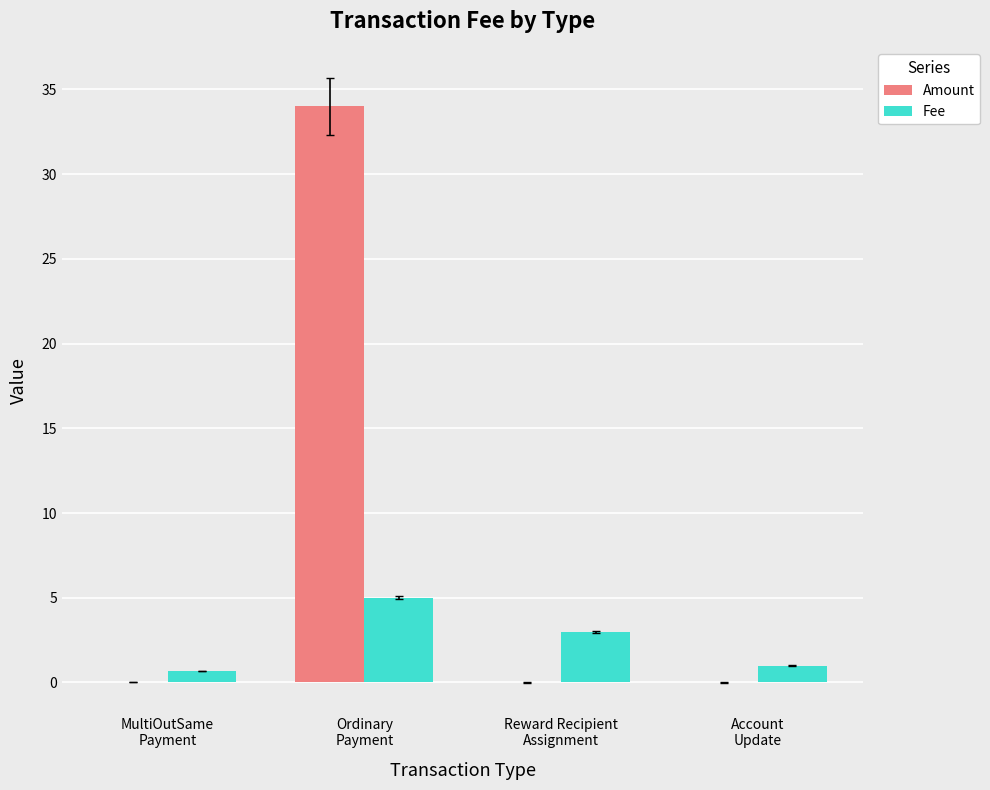

What is the spread (max minus min) of values at Ordinary
Payment?

29.0